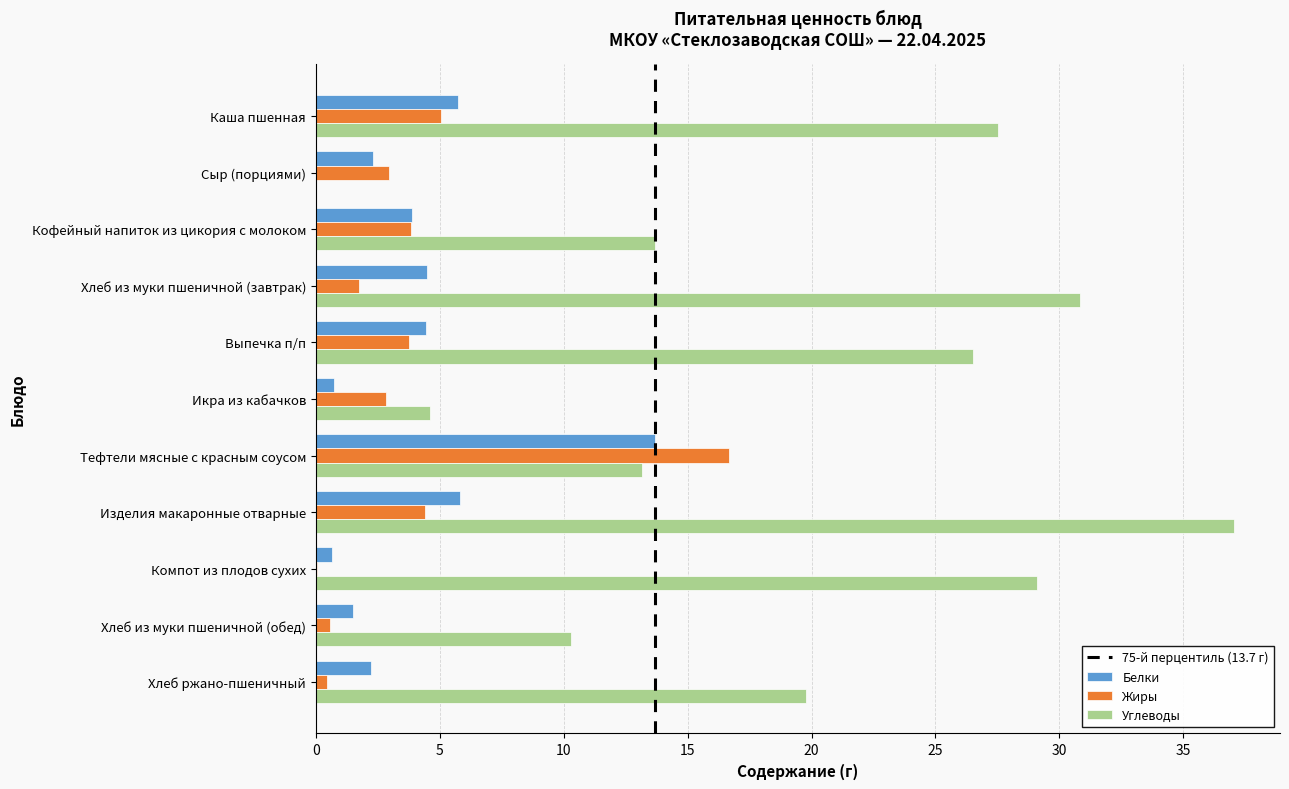

Is it true that Углеводы equals 30.8 at Хлеб из муки пшеничной (завтрак)?

True